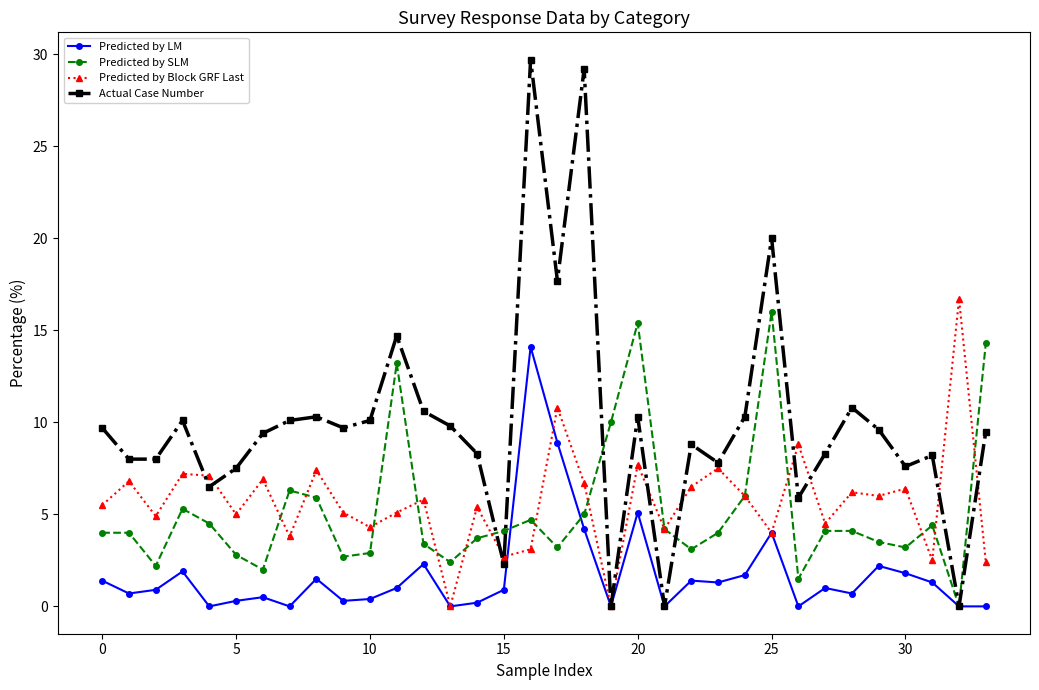

What is the value of the Predicted by SLM point at the 19th from the left?

5.0